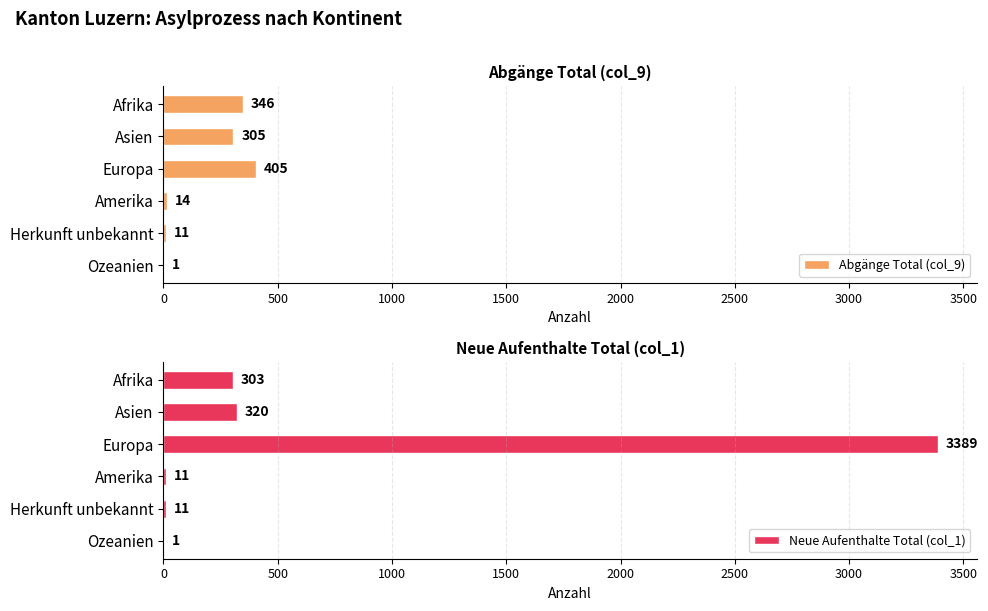

What is the maximum value for Abgänge Total (col_9)?

405